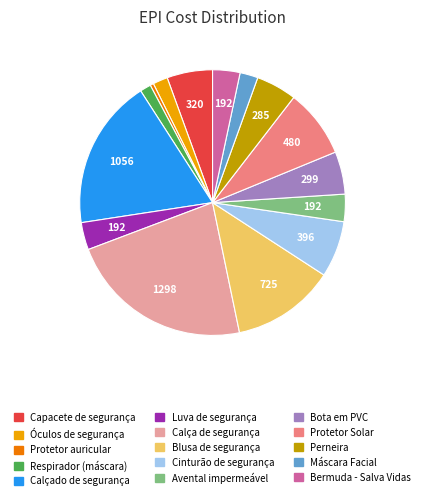

True or false: Blusa de segurança accounts for 13% of the total.

True